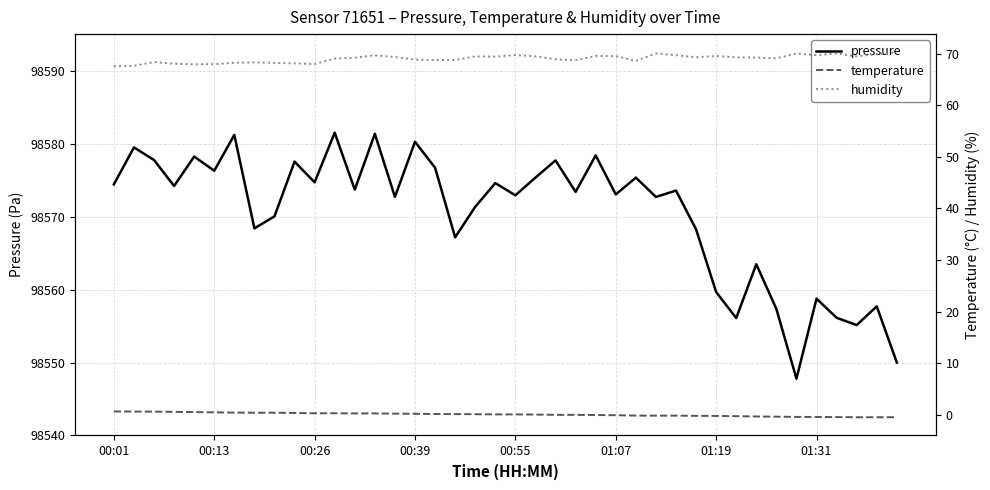

What is the difference between the maximum and minimum values in the pressure series?

33.7